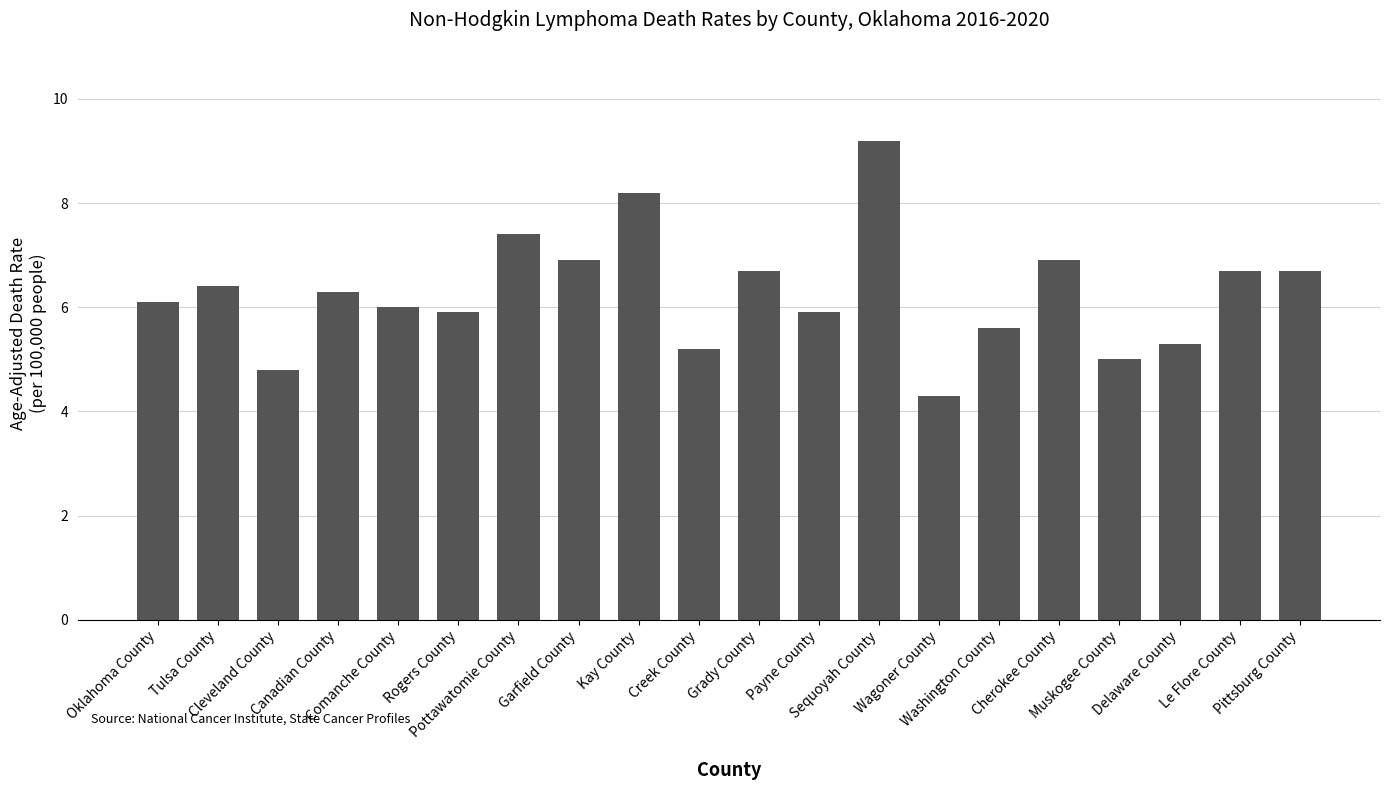

What is the difference between the second highest and second lowest values?

3.4